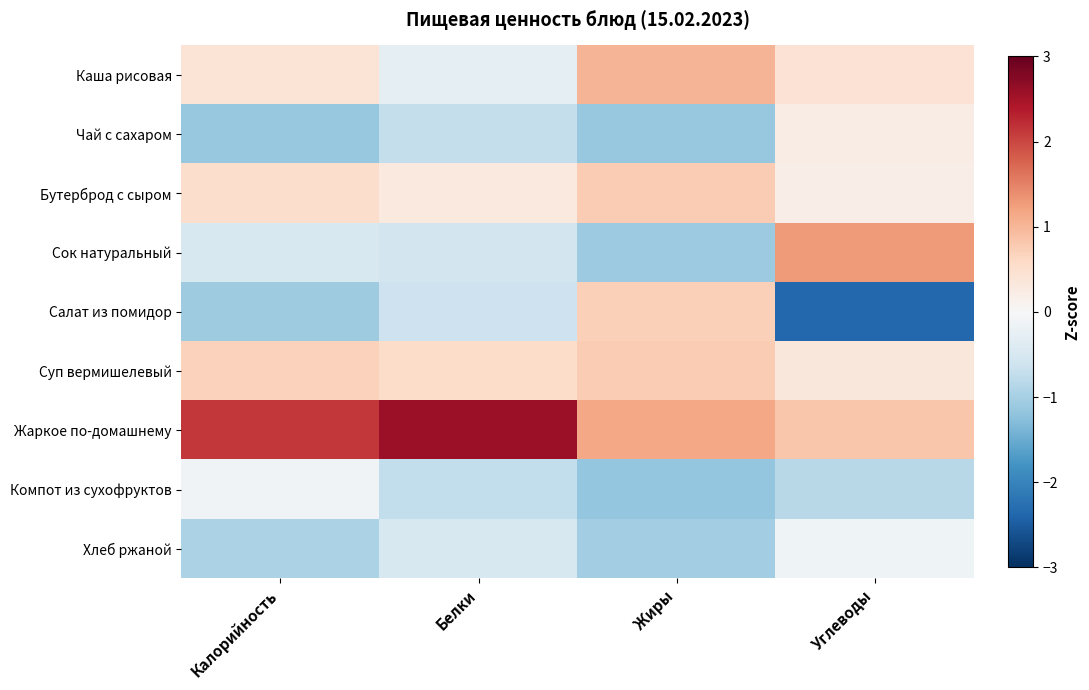

What is the difference between the highest and lowest values at Жиры?

2.3